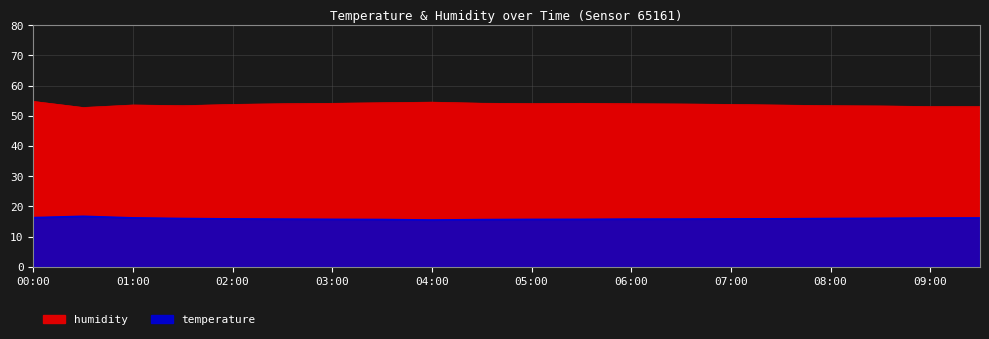

Which series has the largest total across all categories?

humidity